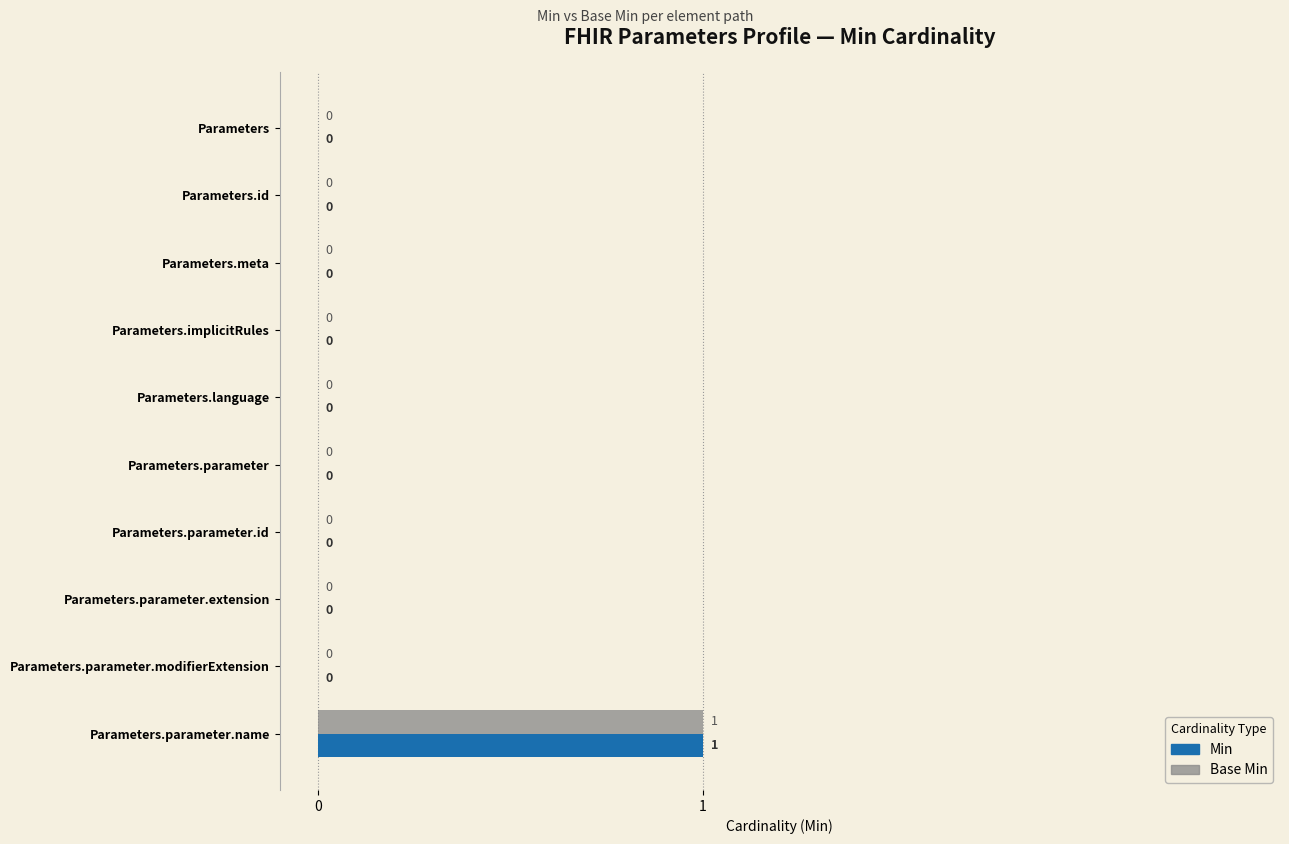

Is it true that Min equals 0 at Parameters.parameter?

True